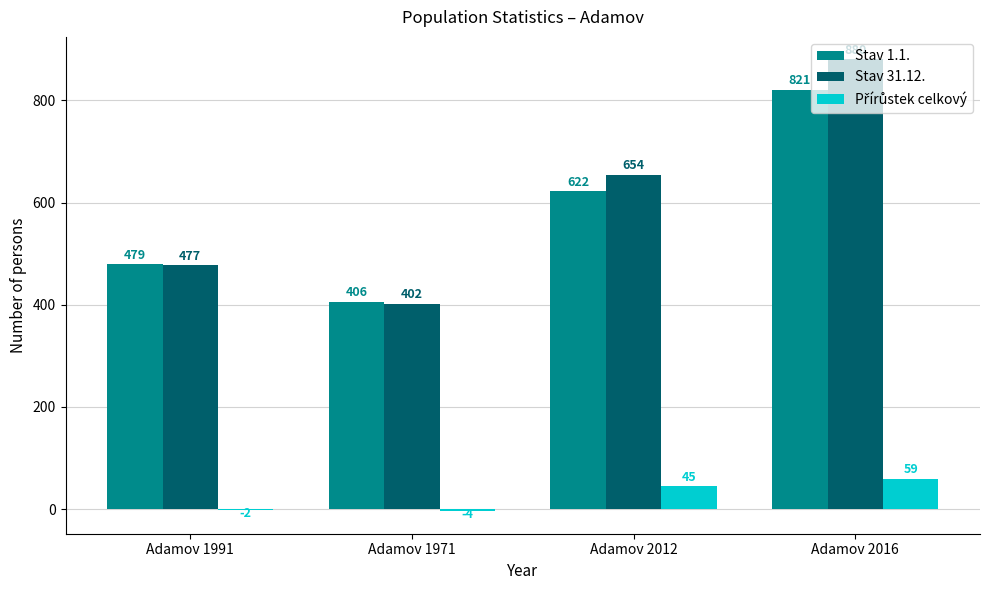

At which label is Stav 31.12. closest to 641?

Adamov 2012